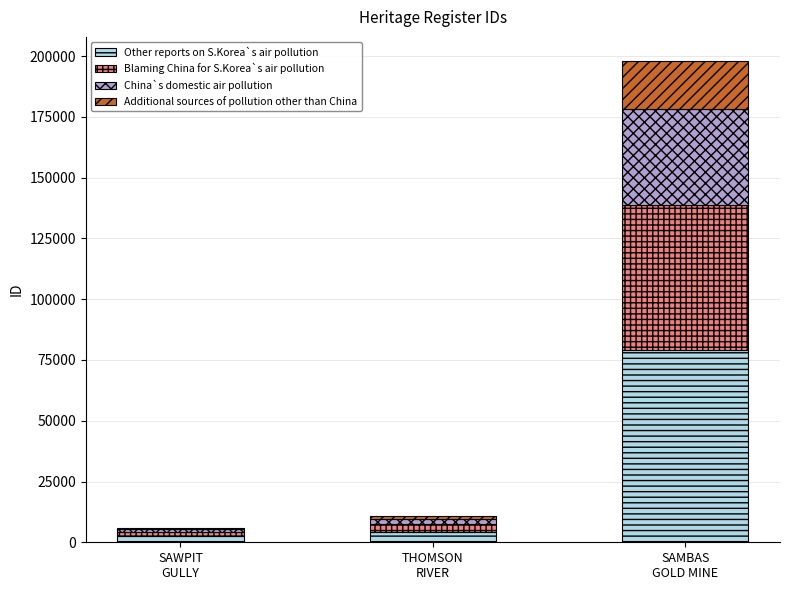

What is the highest value of the Other reports on S.Korea`s air pollution series?

79218.0